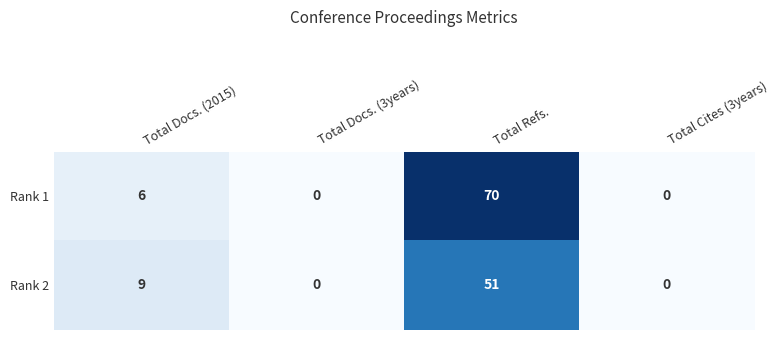

At which label is Rank 1 closest to 35?

Total Docs. (2015)